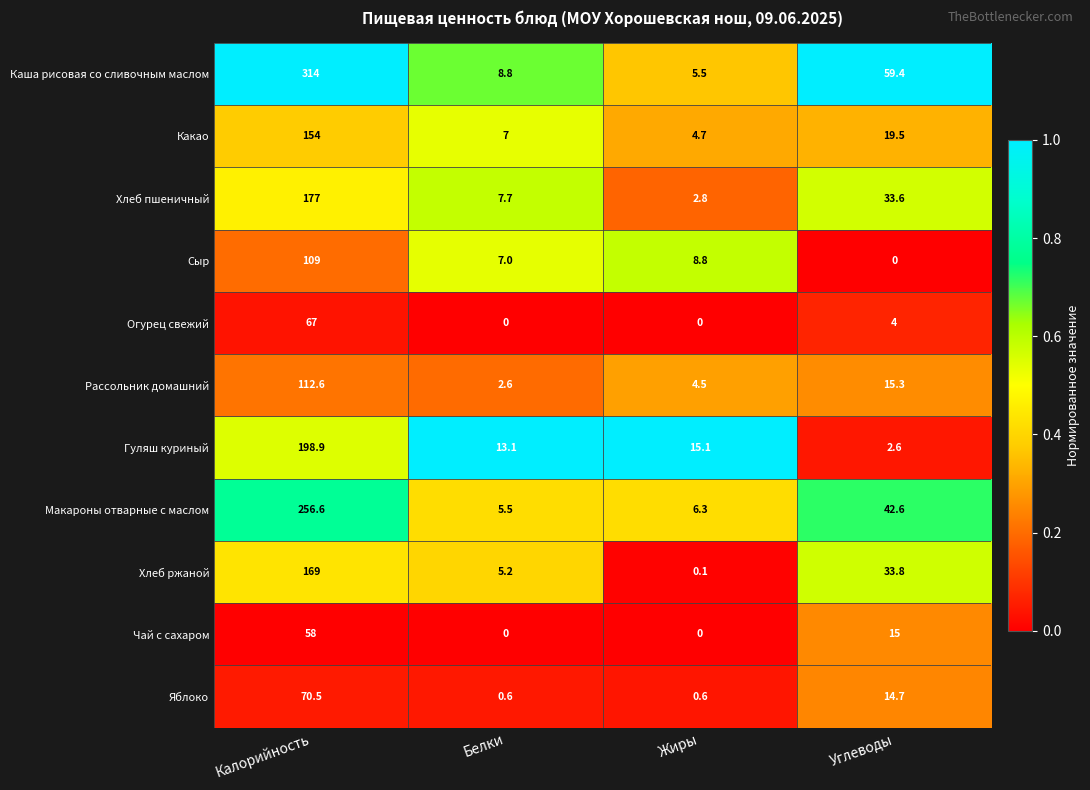

Is the value of Чай с сахаром at Углеводы greater than the value of Гуляш куриный at Калорийность?

No